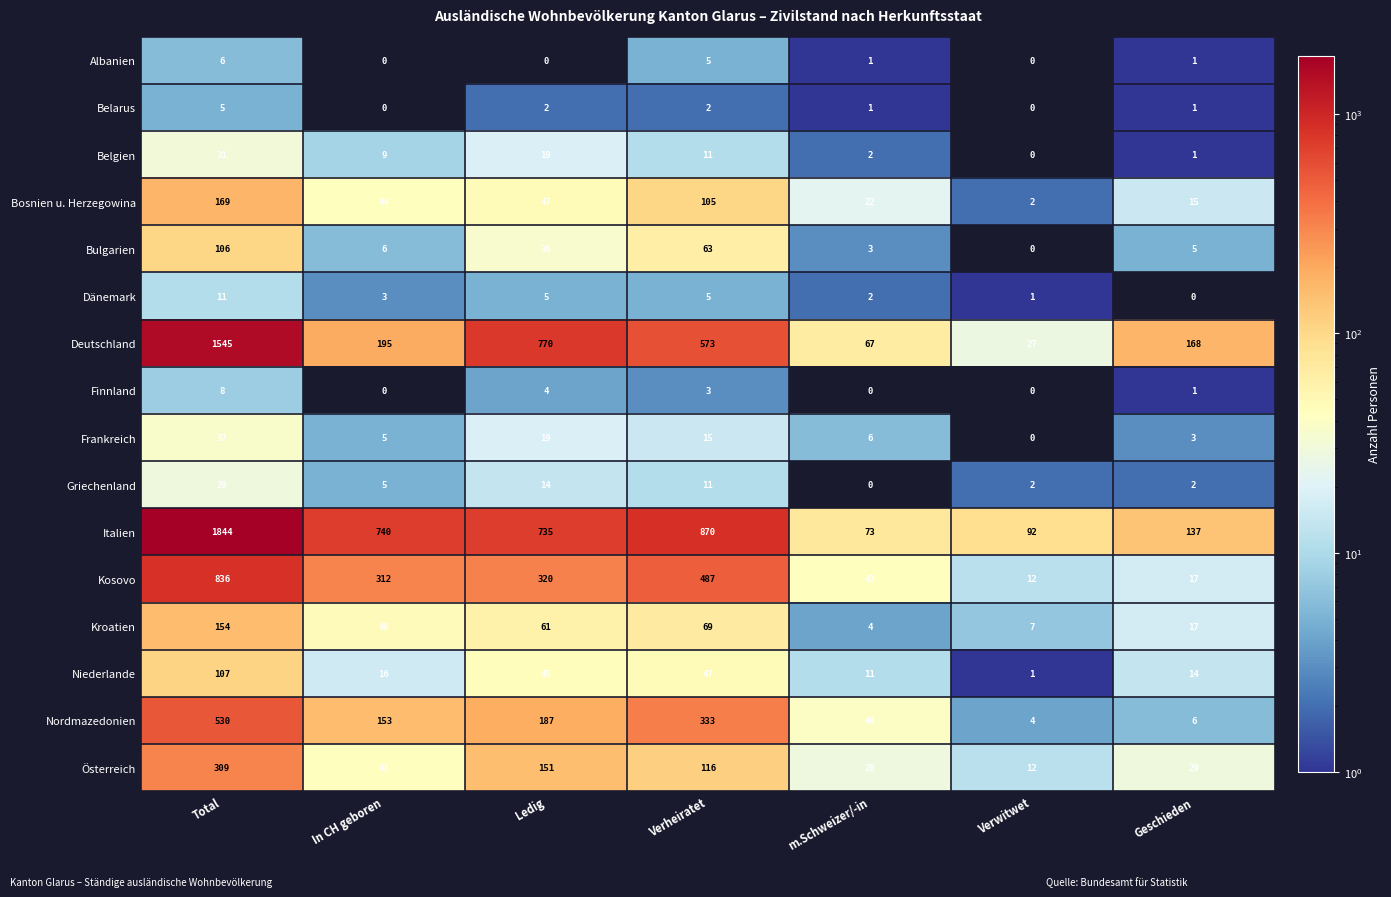

True or false: Italien has a value of 1844 at Total.

True